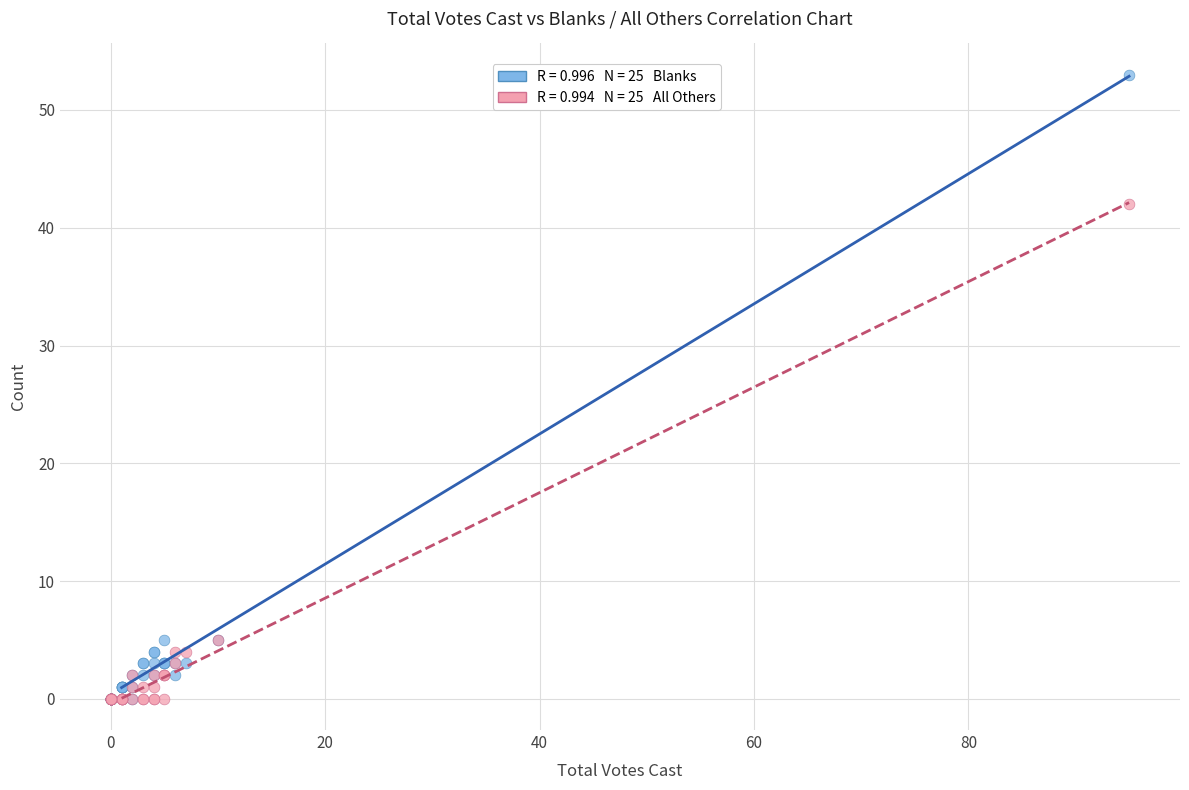

Across all series, what Y value is closest to 26?

42